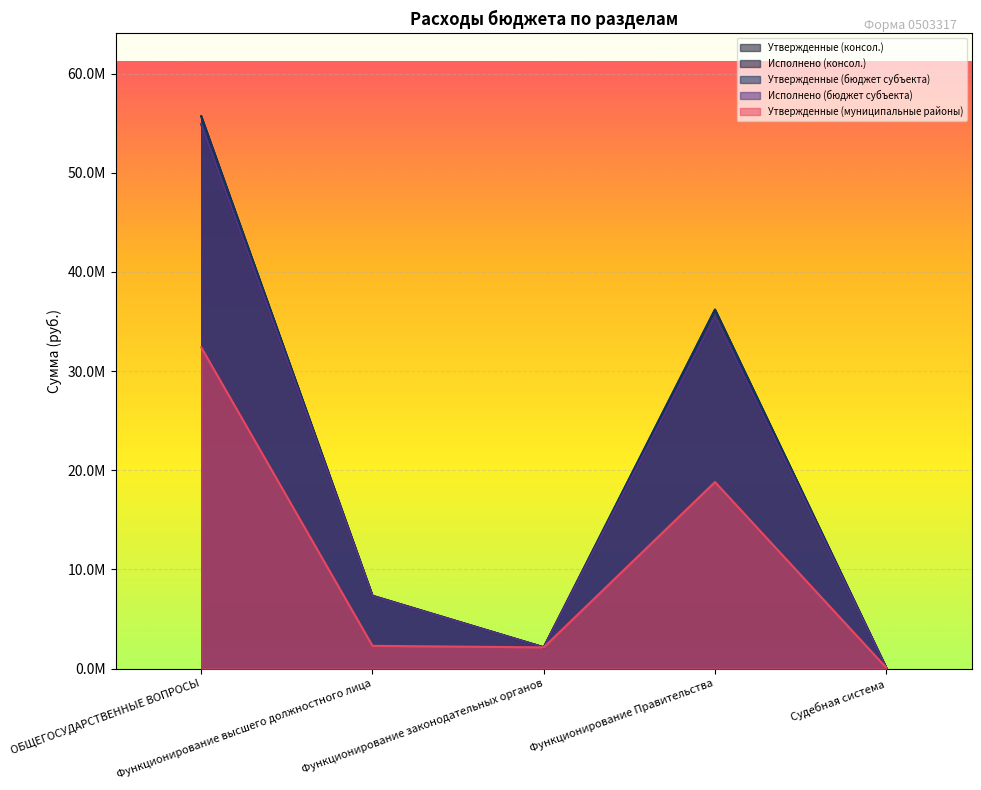

At which category is the sum across all series the highest?

ОБЩЕГОСУДАРСТВЕННЫЕ ВОПРОСЫ